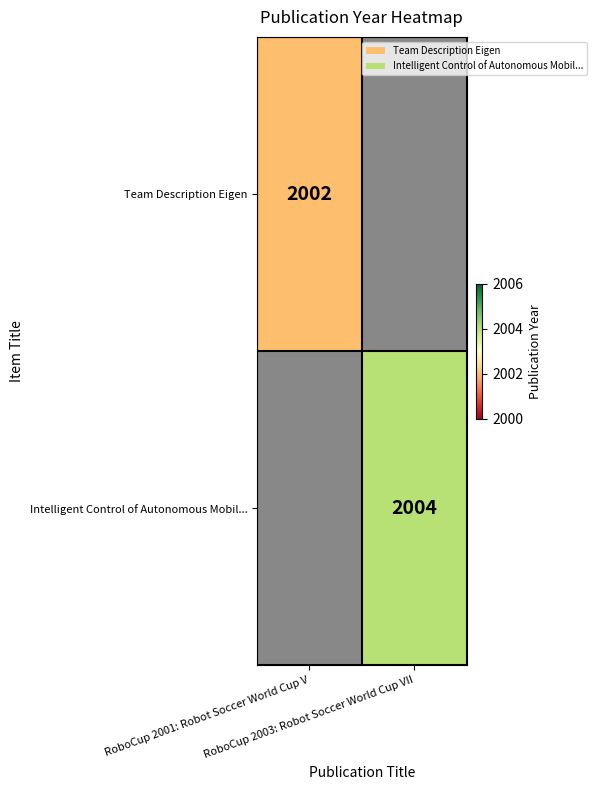

Read the Intelligent Control of Autonomous Mobil... value at RoboCup 2003: Robot Soccer World Cup VII.

2004.0